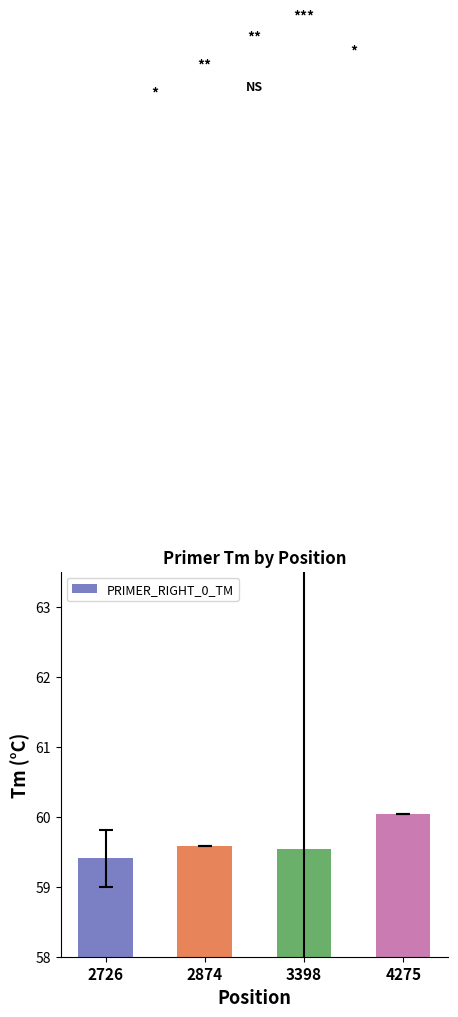

How many bars are there in total?

4